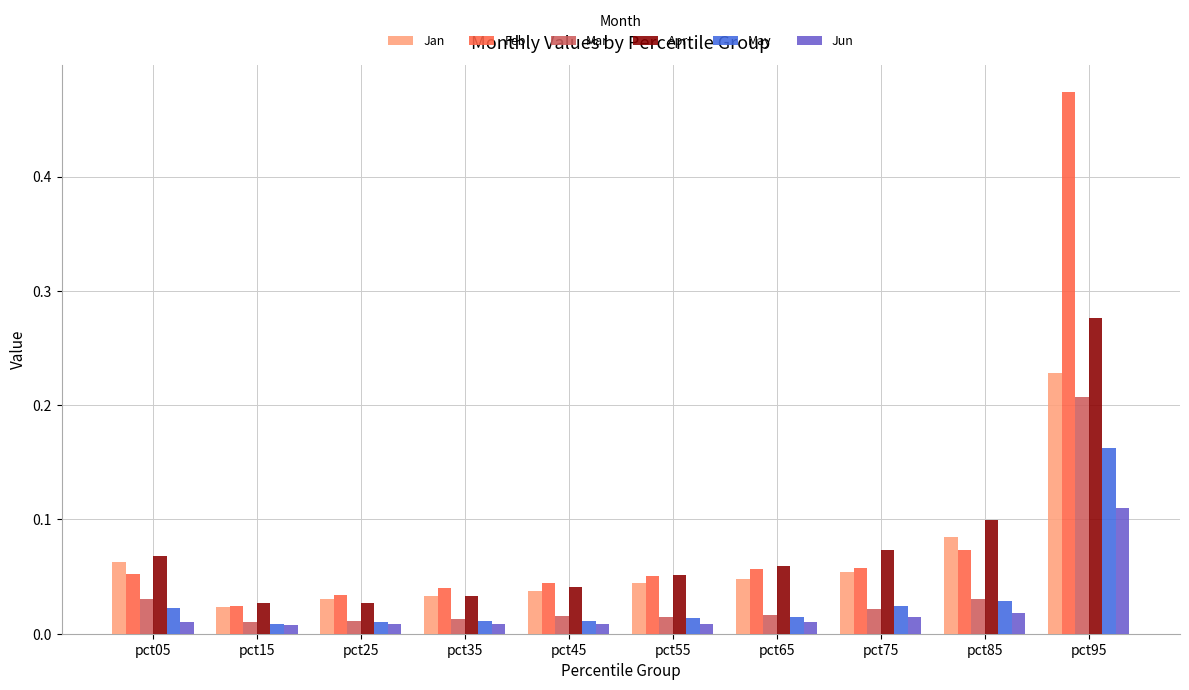

Which series has the widest spread of values?

Feb